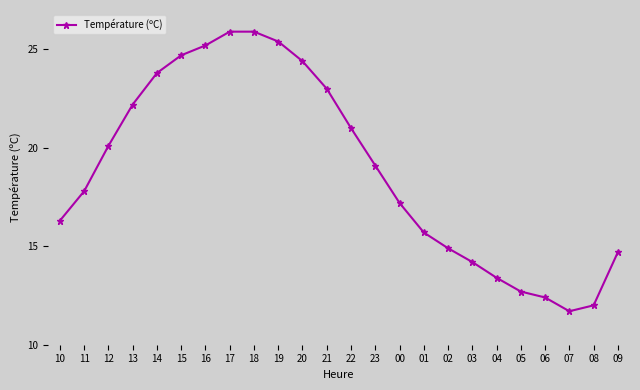

Reading left to right, list all the values displayed in this chart.

16.3	17.8	20.1	22.2	23.8	24.7	25.2	25.9	25.9	25.4	24.4	23.0	21.0	19.1	17.2	15.7	14.9	14.2	13.4	12.7	12.4	11.7	12.0	14.7